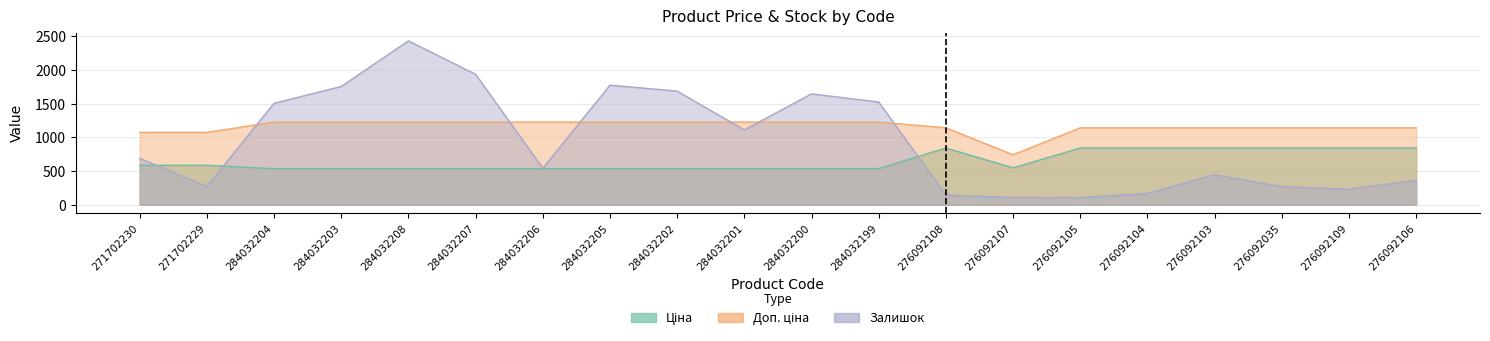

How many values in the Залишок series are below 690?

10